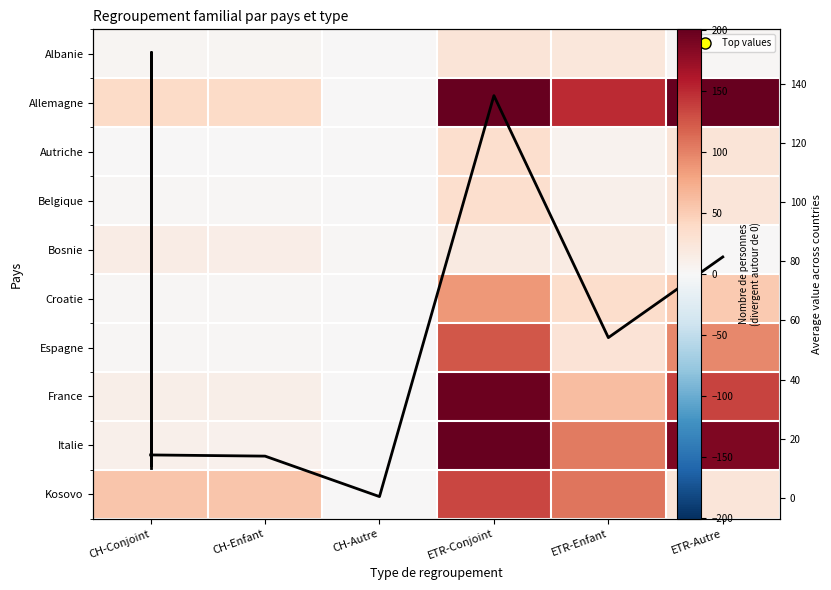

Where does the Albanie series first go above 4?

ETR-Conjoint